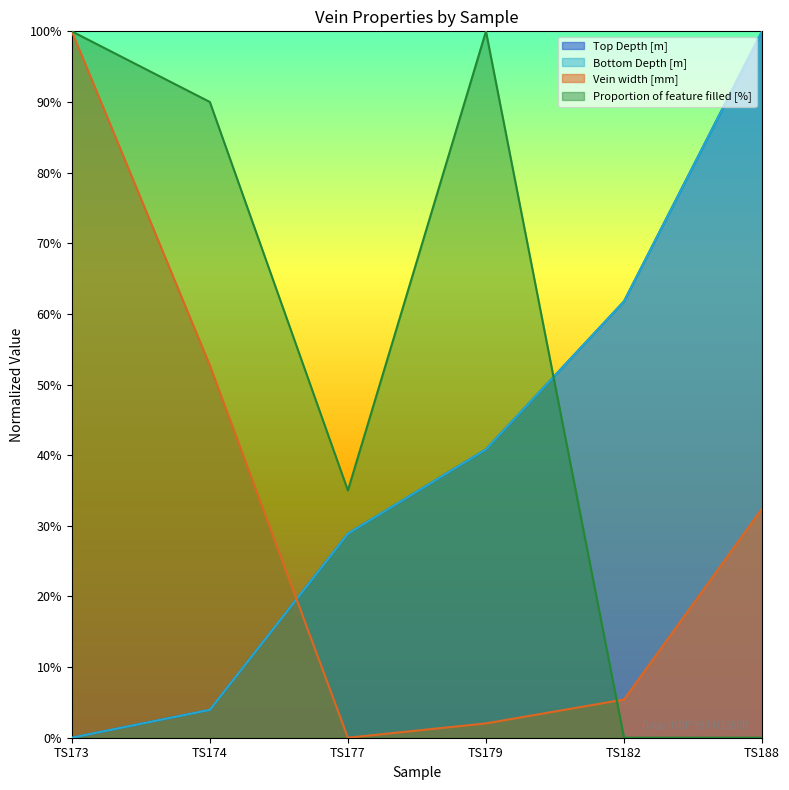

Reading left to right, list all the values displayed in this chart.

Top Depth [m]: TS173=0.0	TS174=3.9	TS177=28.9	TS179=40.8	TS182=61.8	TS188=100.0
Bottom Depth [m]: TS173=0.0	TS174=3.9	TS177=28.9	TS179=40.8	TS182=61.8	TS188=100.0
Vein width [mm]: TS173=100.0	TS174=52.7	TS177=0.0	TS179=2.0	TS182=5.4	TS188=32.4
Proportion of feature filled [%]: TS173=100.0	TS174=90.0	TS177=35.0	TS179=100.0	TS182=0.0	TS188=0.0